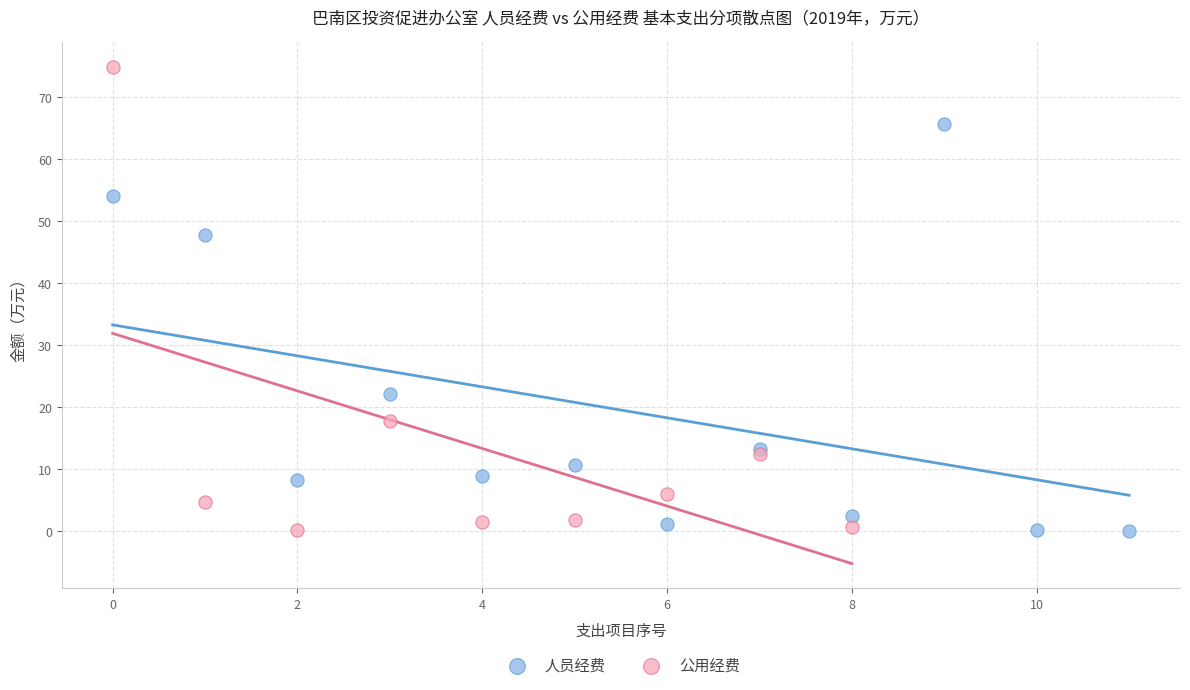

Which series contains the highest Y value?

公用经费